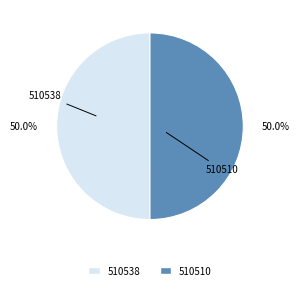

True or false: 510538 accounts for 39% of the total.

False